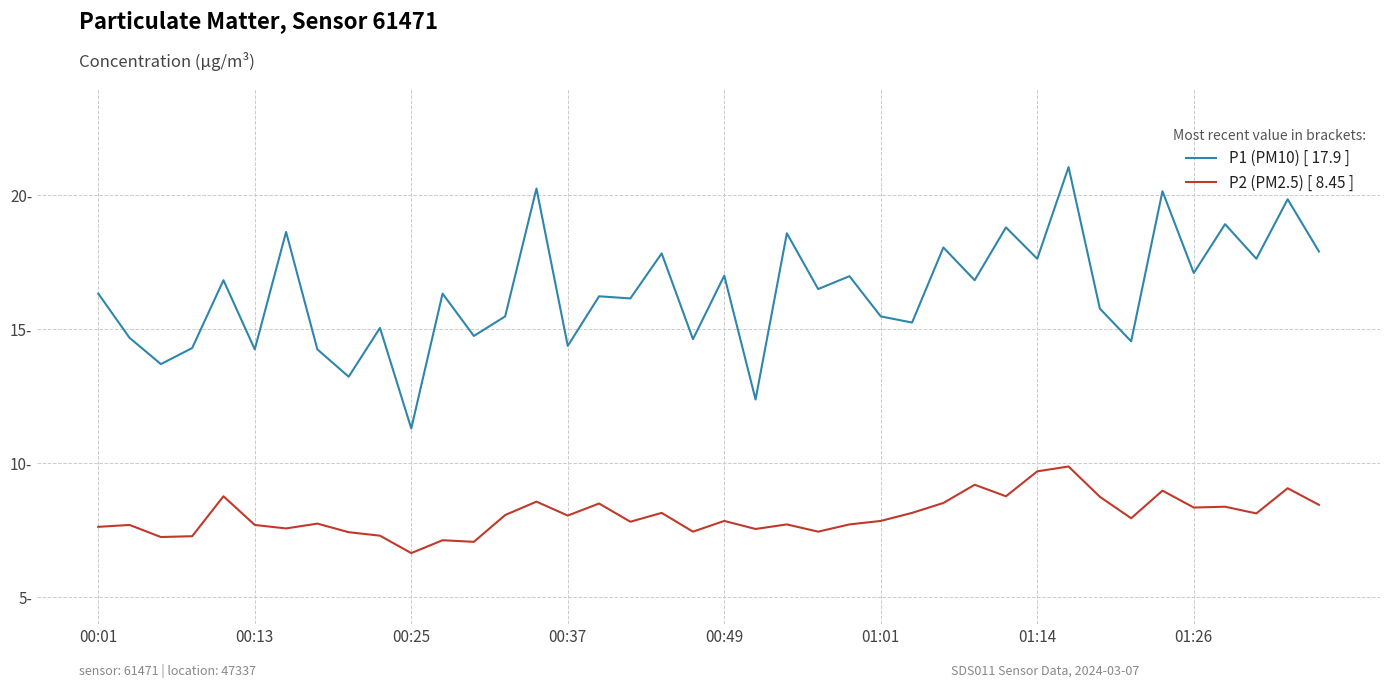

List the series in order of their peak value, lowest first.

P2 (PM2.5) [ 8.45 ], P1 (PM10) [ 17.9 ]